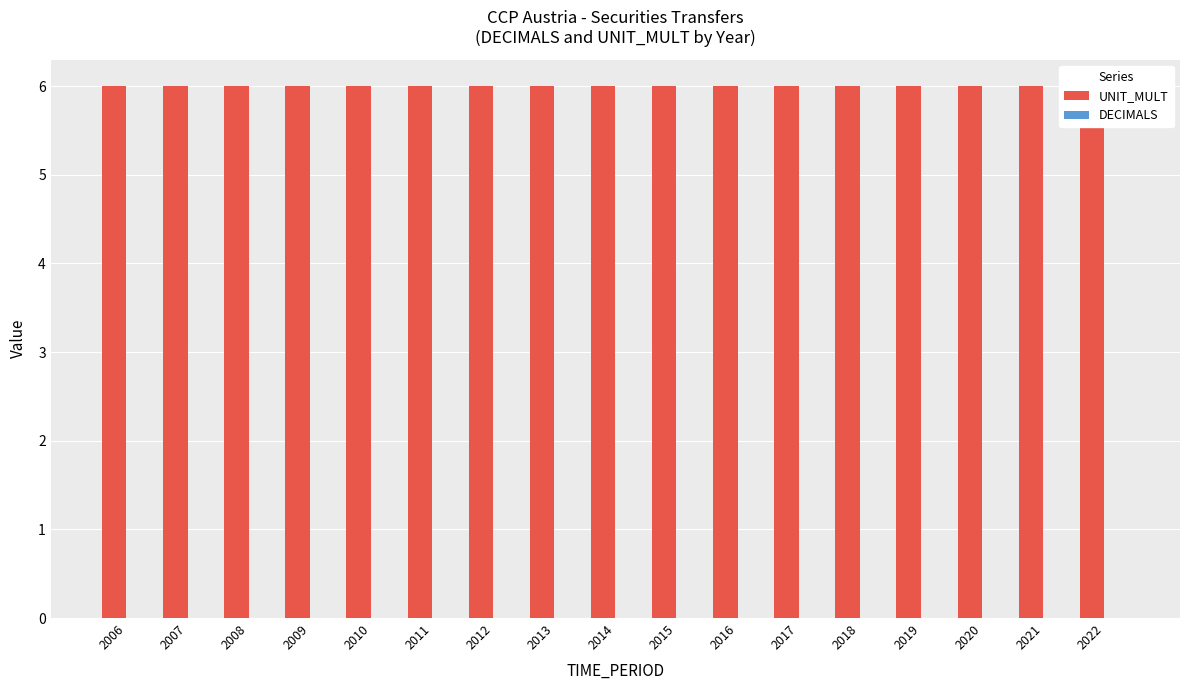

The UNIT_MULT series shows 3 at 2008. True or false?

False